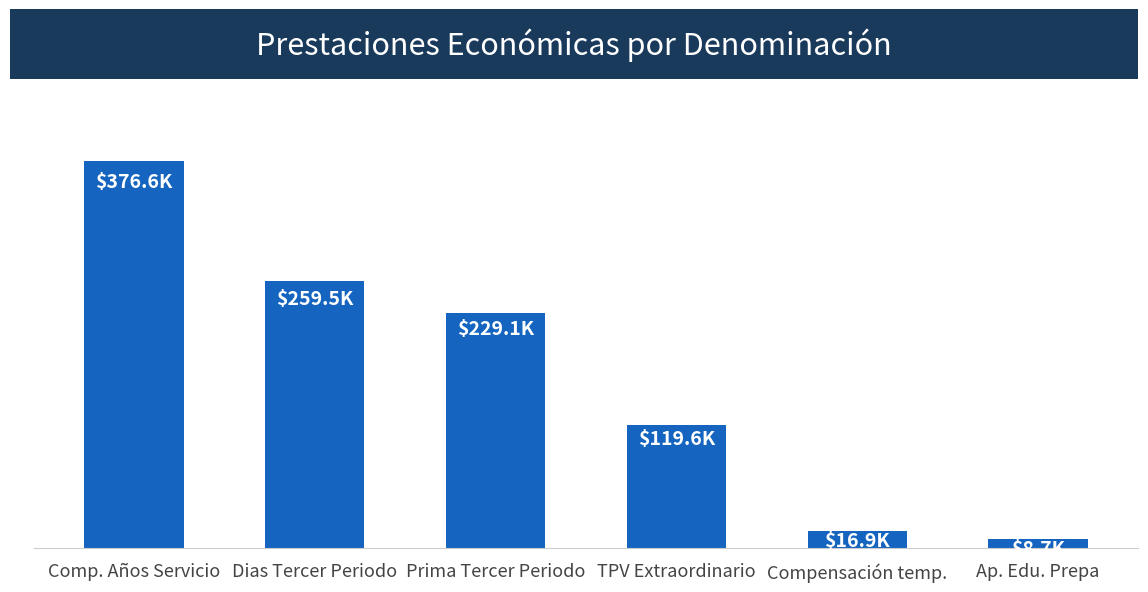

Reading right to left, what are all the values shown in this chart?

Ap. Edu. Prepa=8745.0	Compensación temp.=16868.5	TPV Extraordinario=119580.5	Prima Tercer Periodo=229052.7	Dias Tercer Periodo=259538.8	Comp. Años Servicio=376575.7